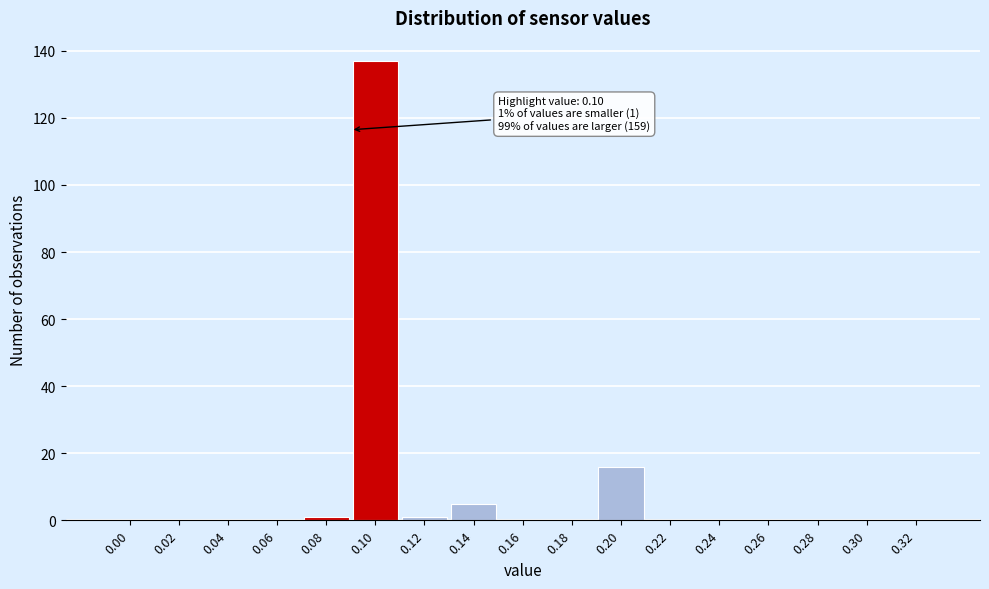

Reading left to right, transcribe all the data shown in this chart.

0.00=0	0.02=0	0.04=0	0.06=0	0.08=1	0.10=137	0.12=1	0.14=5	0.16=0	0.18=0	0.20=16	0.22=0	0.24=0	0.26=0	0.28=0	0.30=0	0.32=0